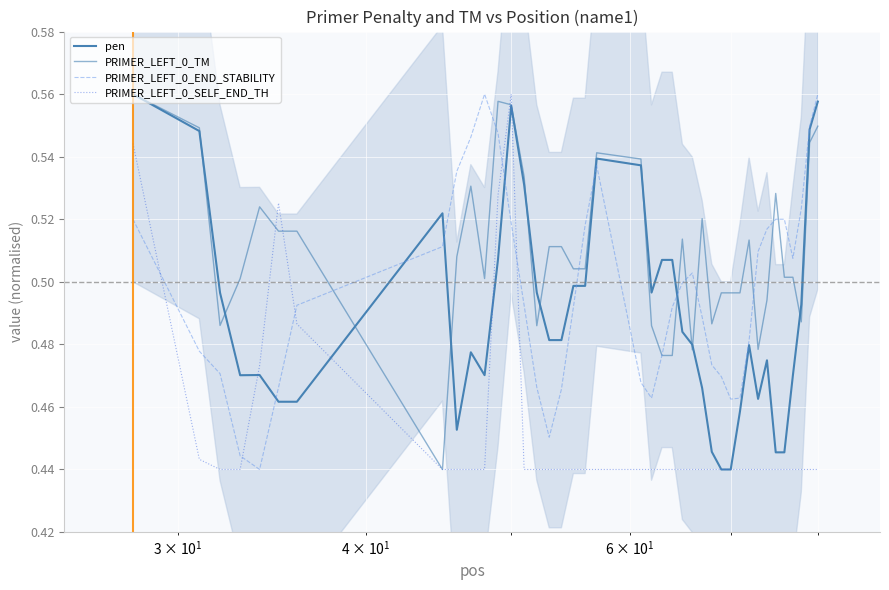

True or false: PRIMER_LEFT_0_END_STABILITY has more than 0 points higher than both neighbors.

True